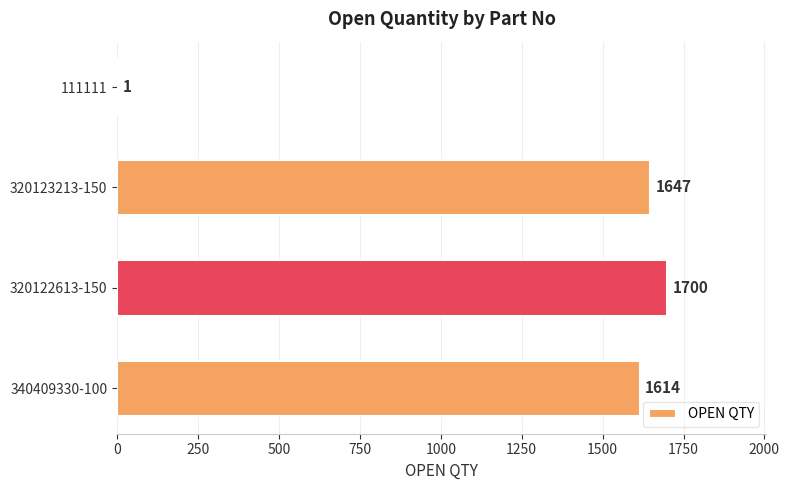

Where is the data nearest to the value 850?

340409330-100